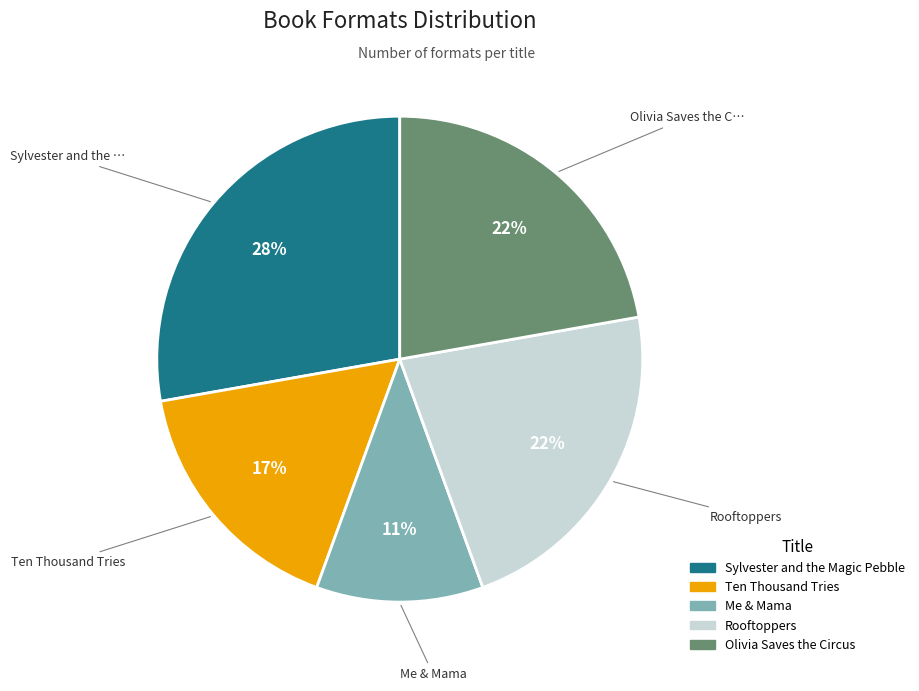

To the nearest percent, what is the average slice percentage?

20%